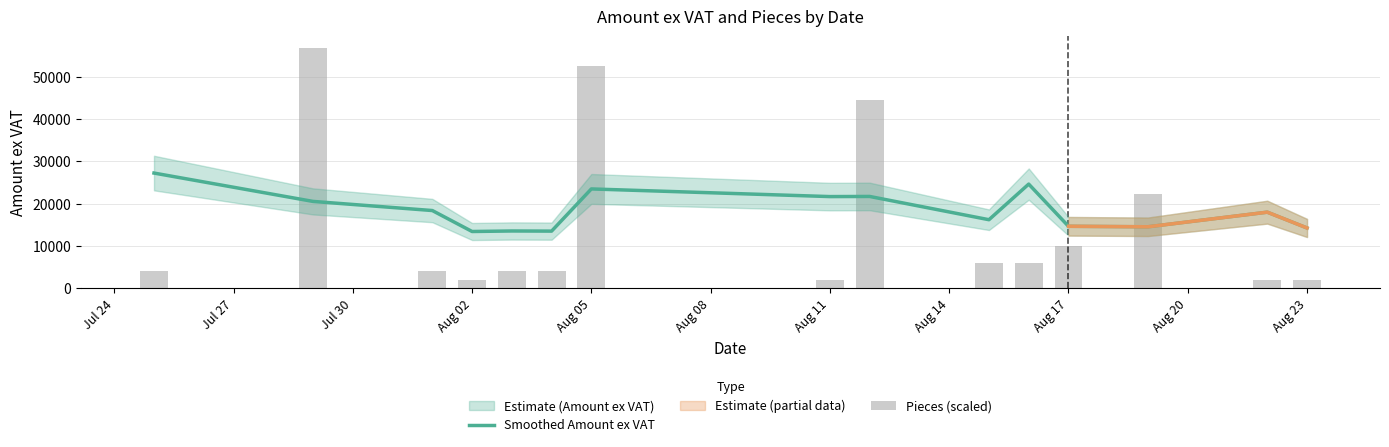

The Pieces (scaled) series shows 6214.0 at Jul 30. True or false?

False